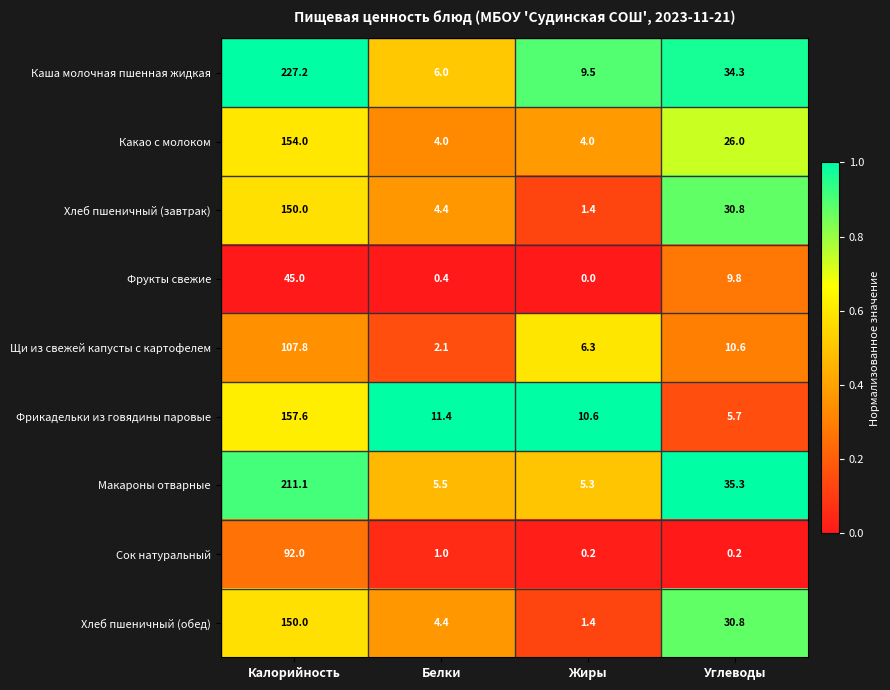

What is the sum of all Фрикадельки из говядины паровые values?

185.3